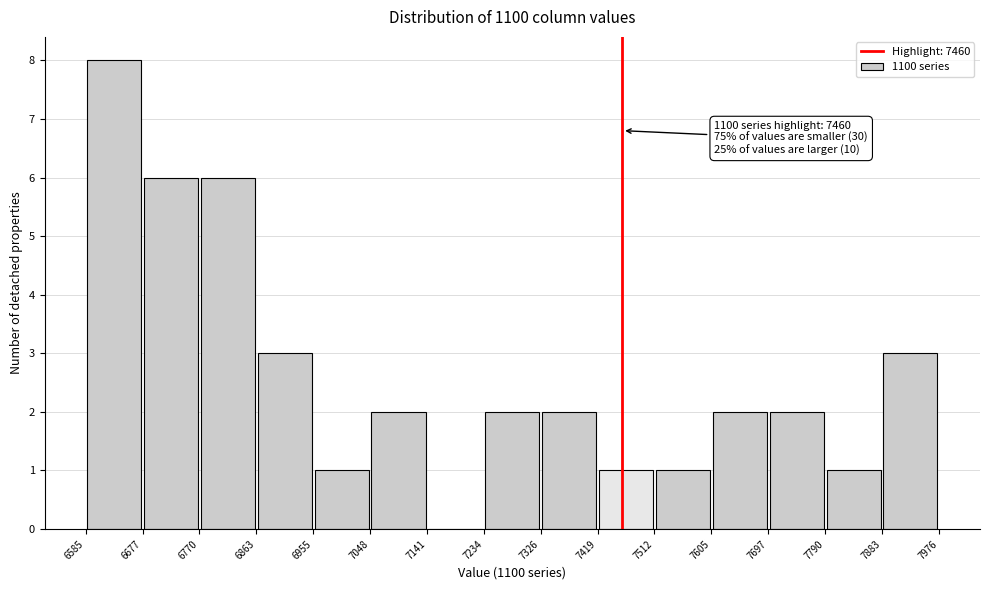

Over which range of the x-axis is the bar tallest?

6585 to 6677